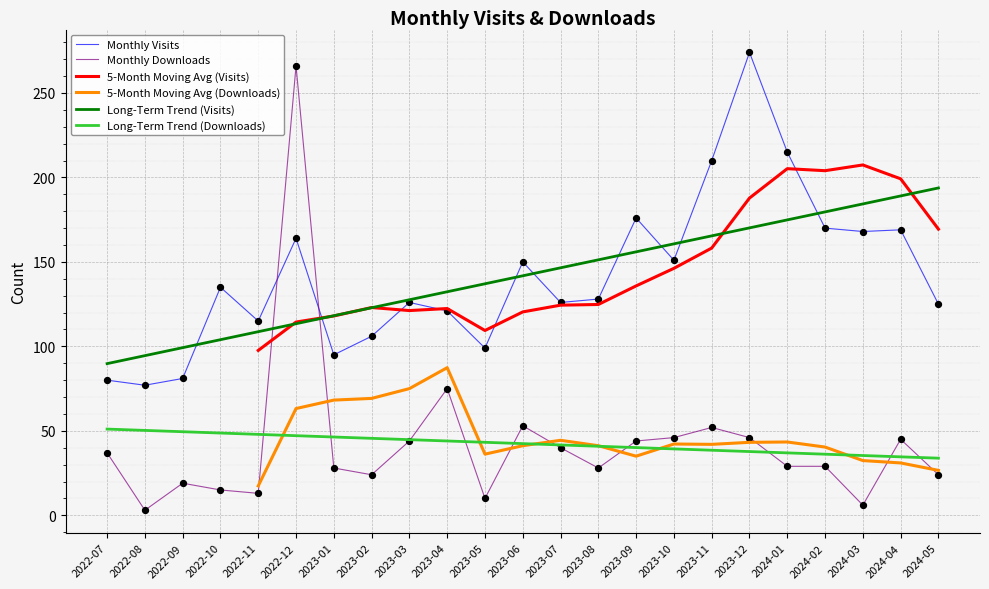

Which series reaches the maximum Y coordinate?

Monthly Visits